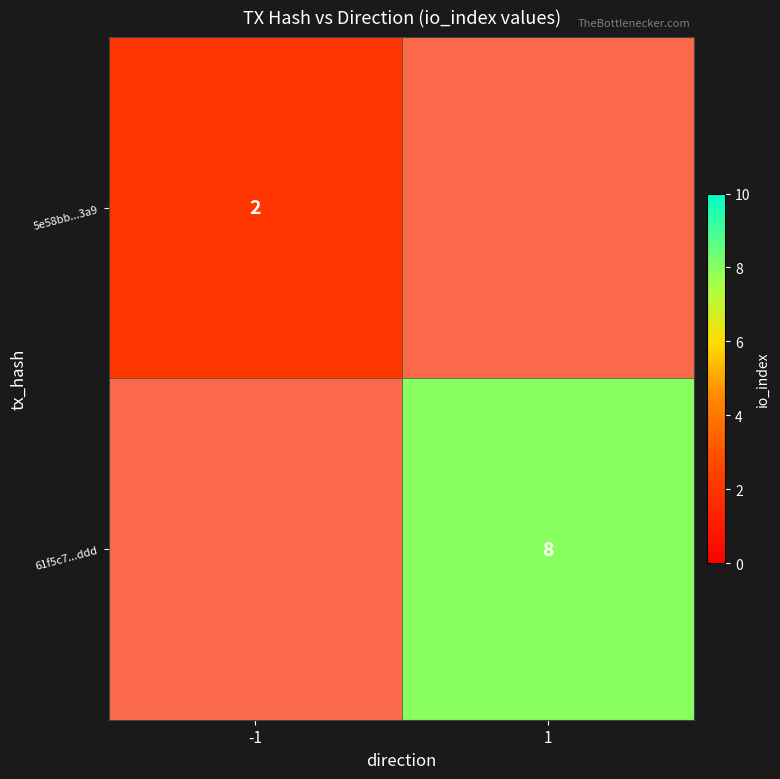

Rank the series by their maximum value, from highest to lowest.

61f5c7...ddd, 5e58bb...3a9